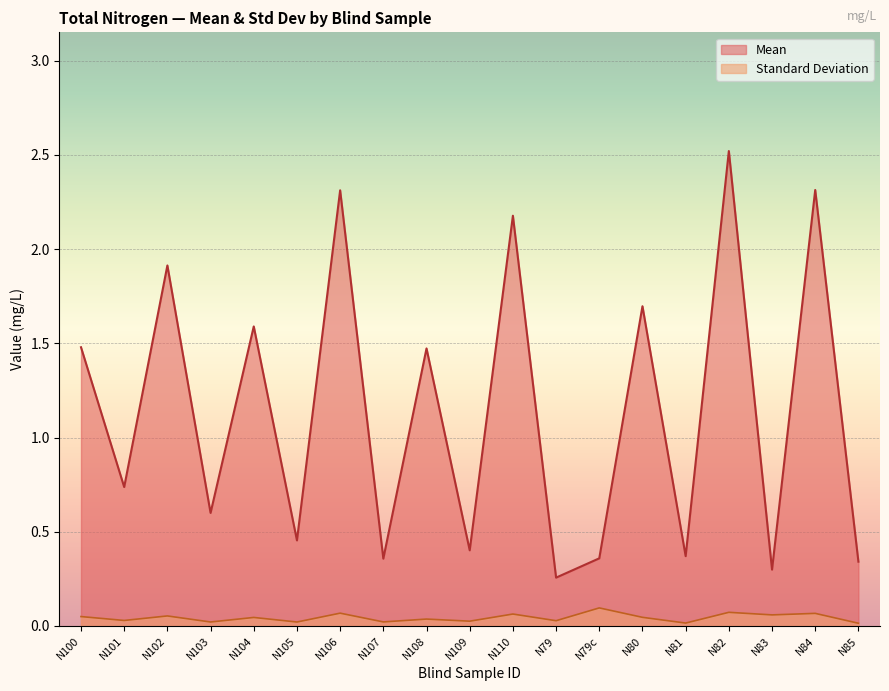

Read the Mean value at N110.

2.2